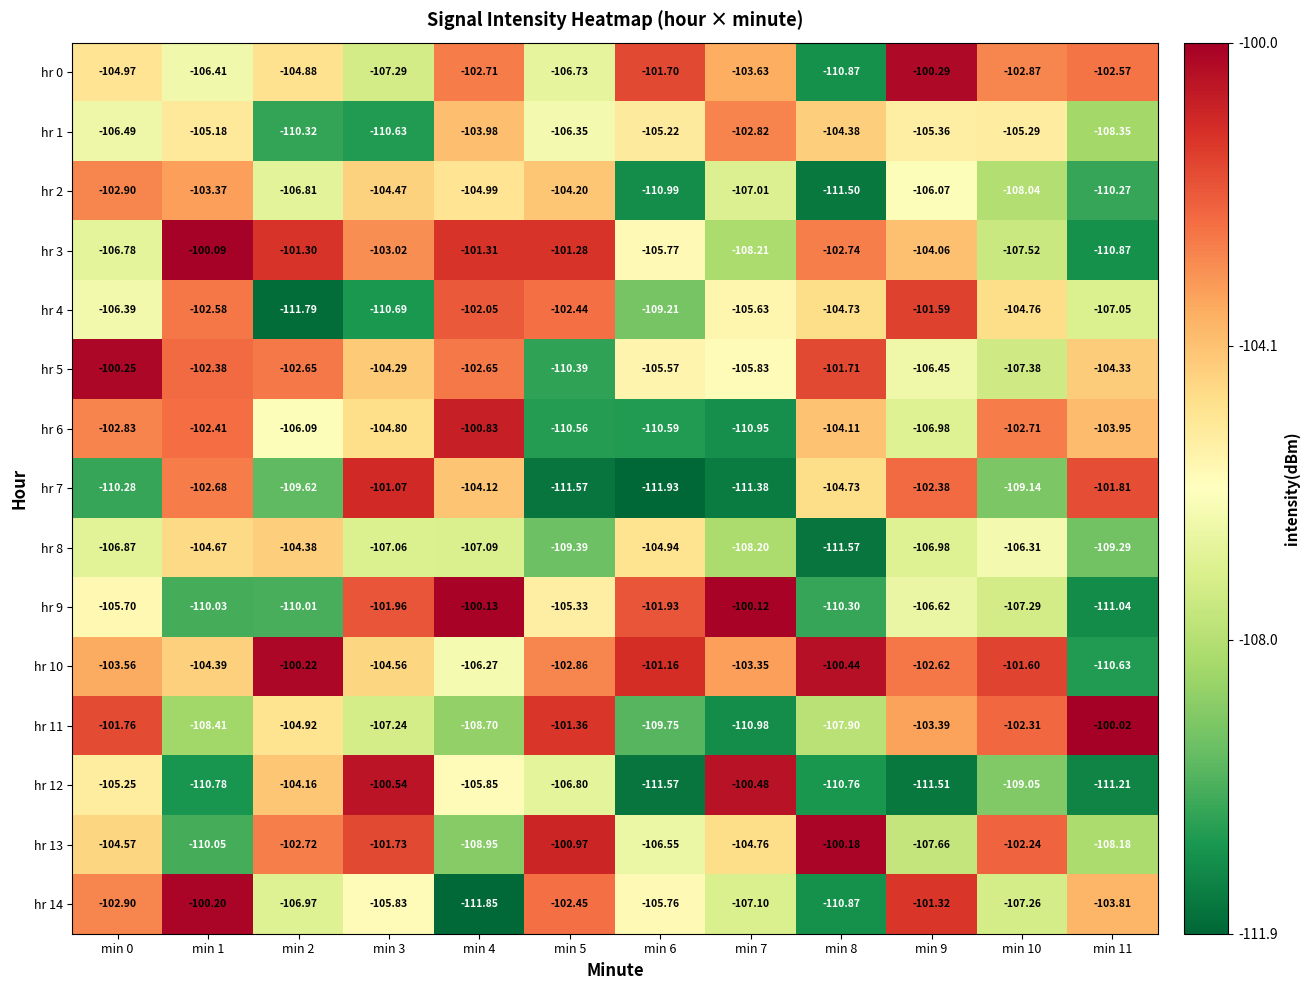

Is the value of hr 9 at min 6 greater than the value of hr 1 at min 7?

Yes